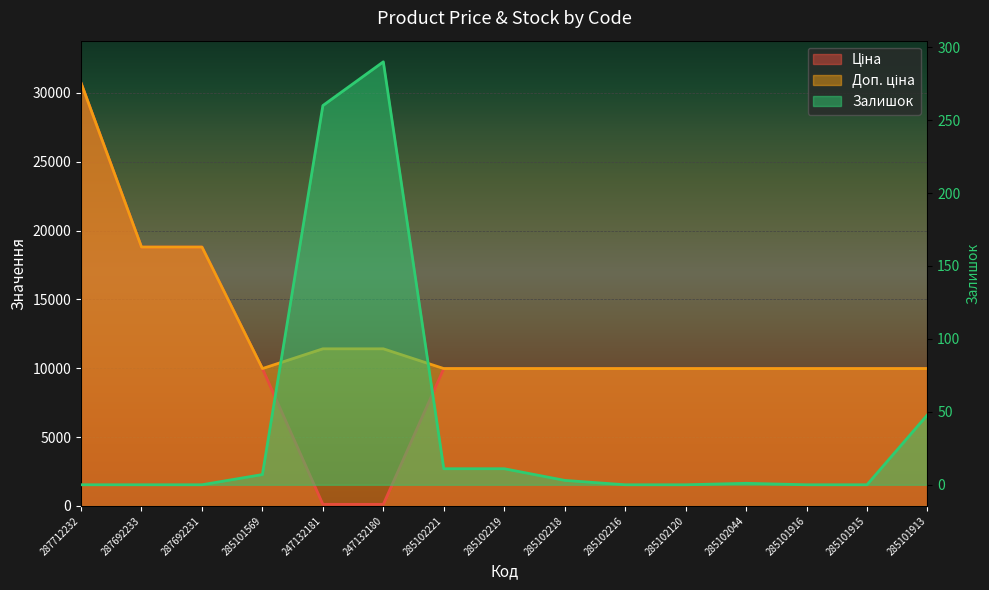

At which label does Залишок reach its minimum?

287712232